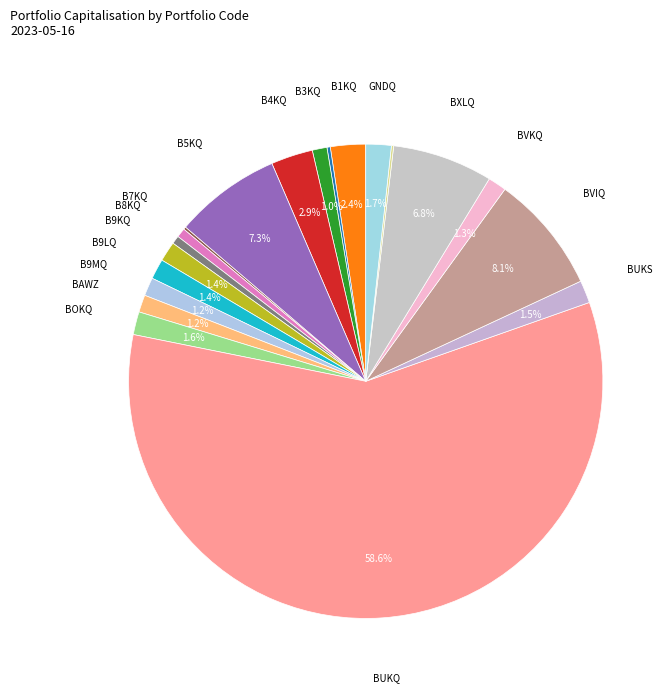

To the nearest percent, what is the difference between the largest and smallest slice percentages?

58%